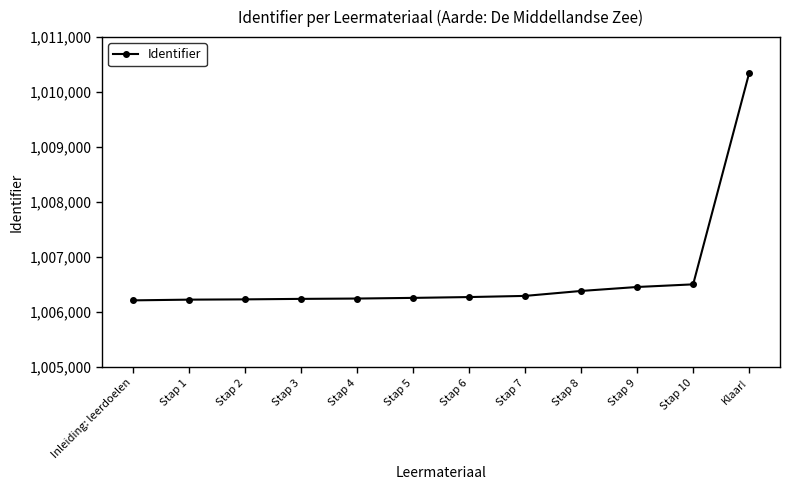

What is the label of the 1st point from the right?

Klaar!